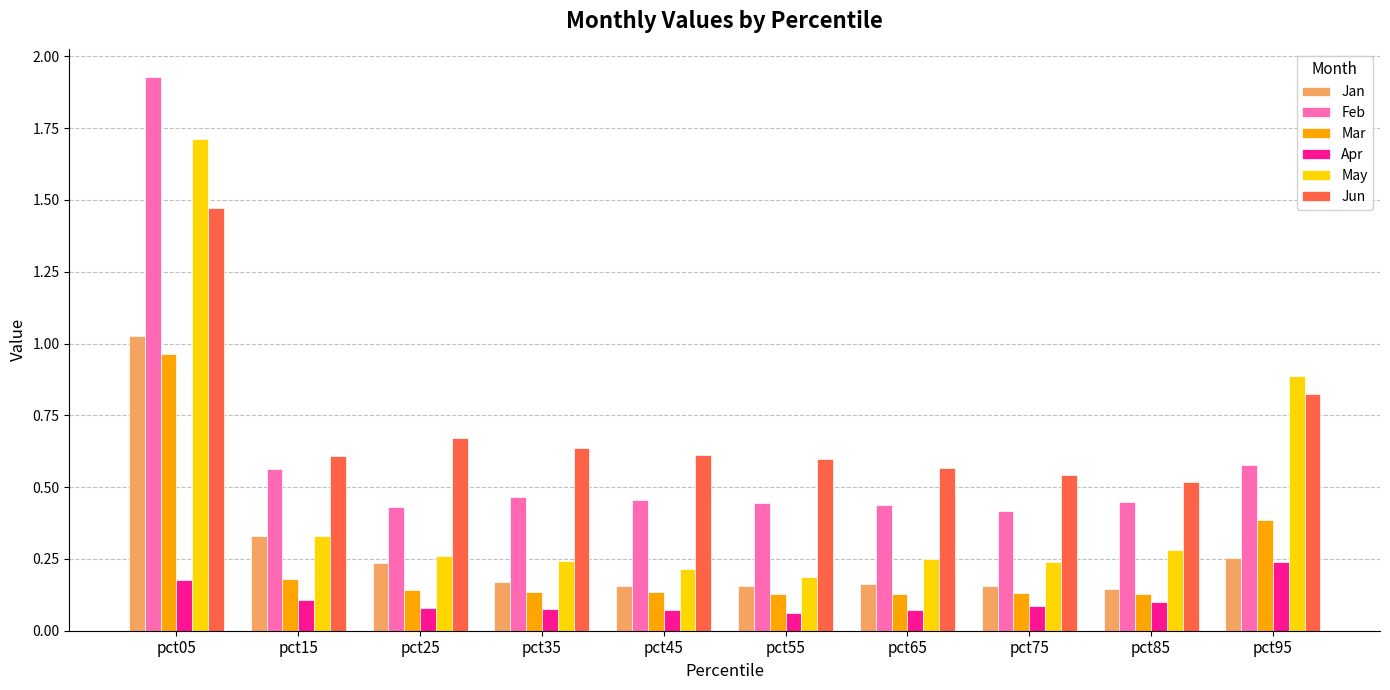

What is the spread (max minus min) of values at pct05?

1.8